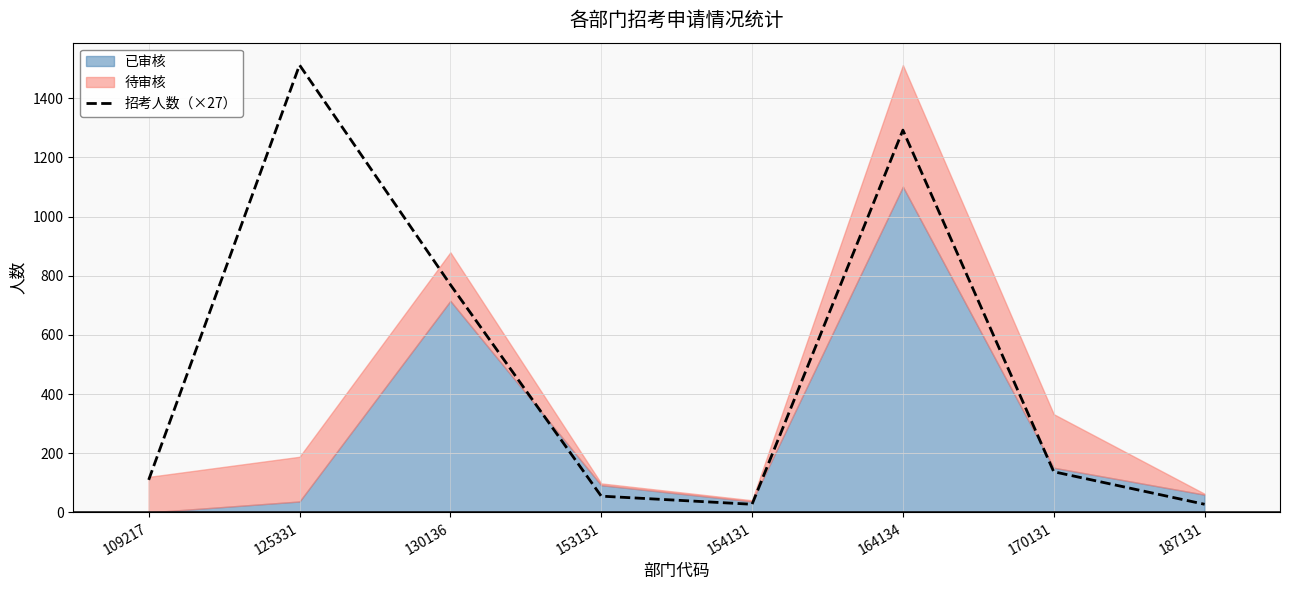

What is the change in value from 153131 to 170131?

+82.5